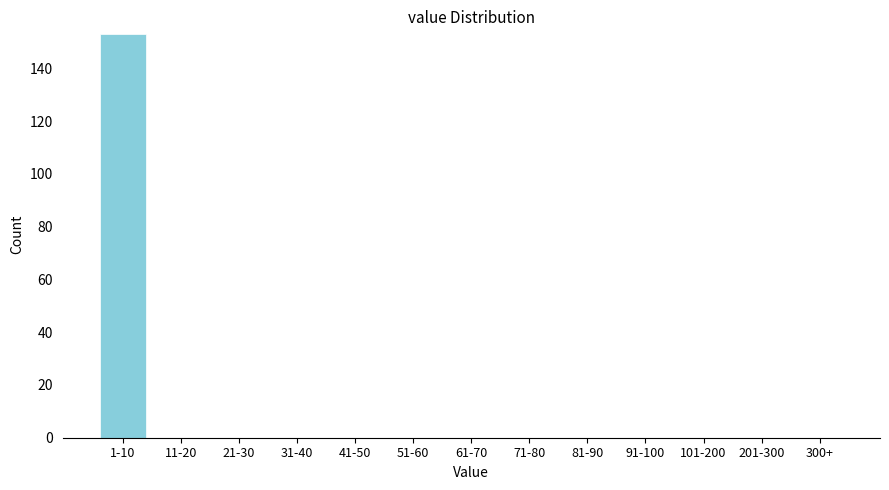

Reading left to right, what are all the values shown in this chart?

1-10=153	11-20=0	21-30=0	31-40=0	41-50=0	51-60=0	61-70=0	71-80=0	81-90=0	91-100=0	101-200=0	201-300=0	300+=0